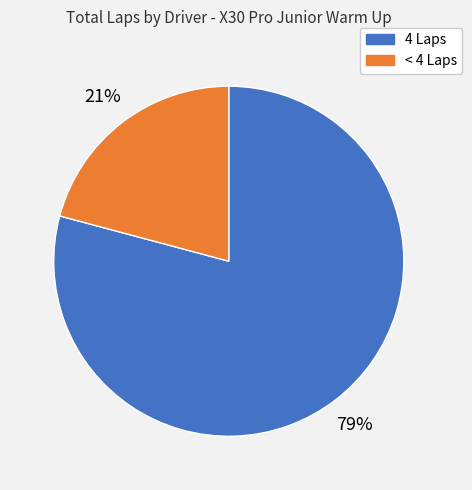

To the nearest percent, what is the average slice percentage?

50%